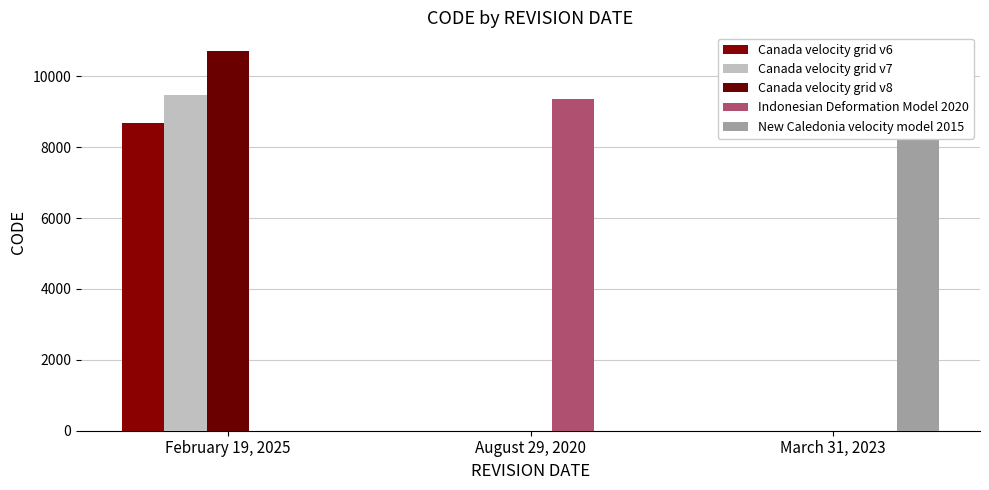

Are the bars horizontal?

No